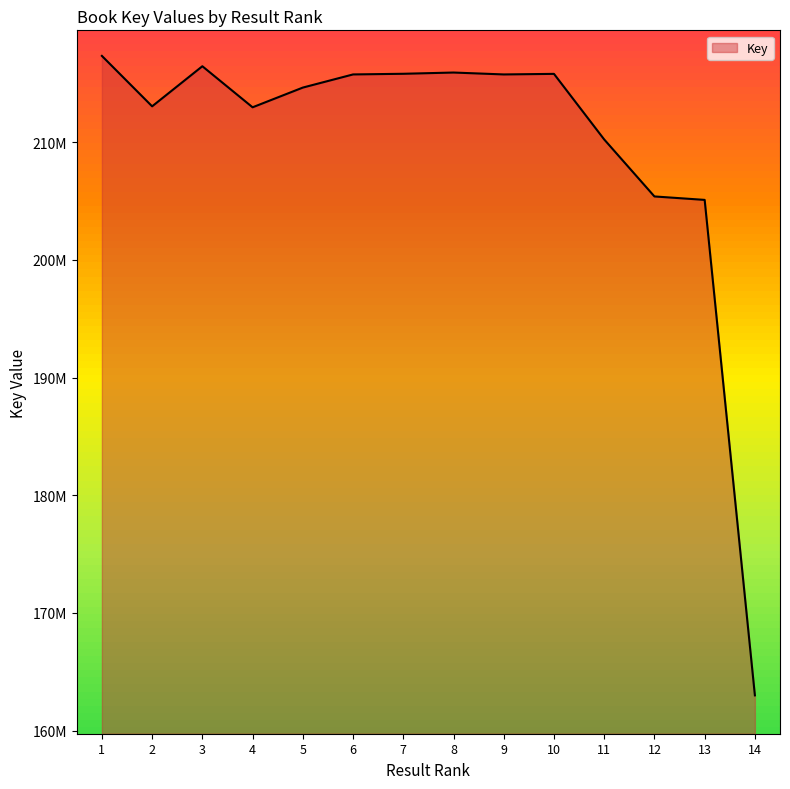

Does the chart have visible grid lines?

No